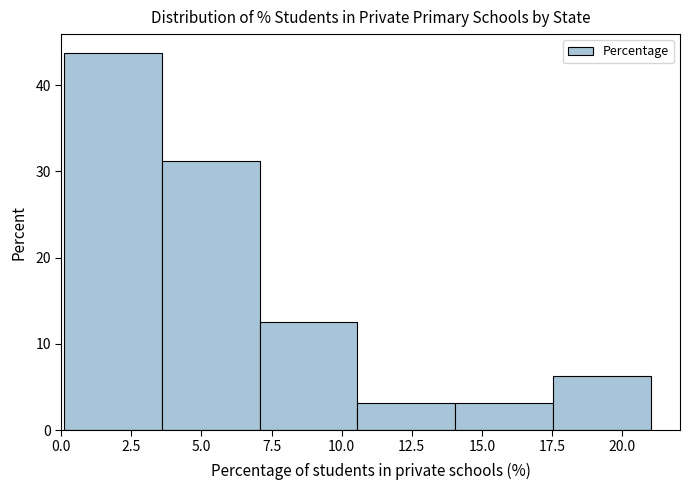

Which range on the x-axis has the tallest bar?

0.0 to 3.5